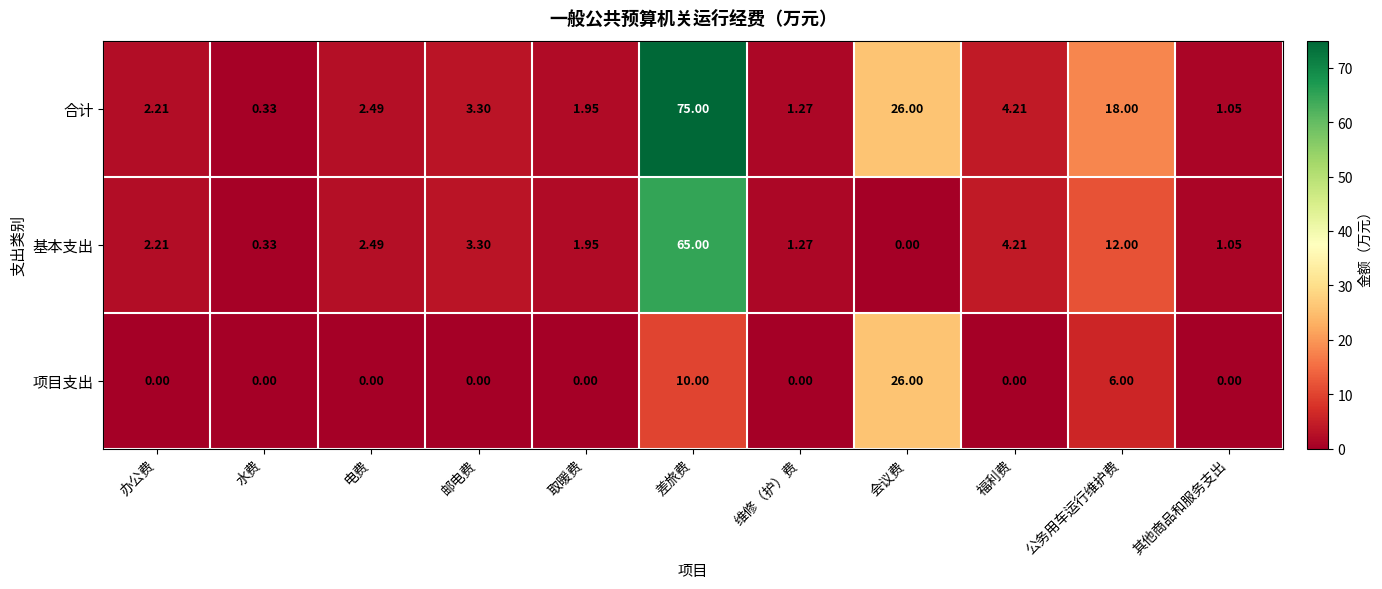

Is the value of 合计 at 取暖费 greater than the value of 项目支出 at 会议费?

No